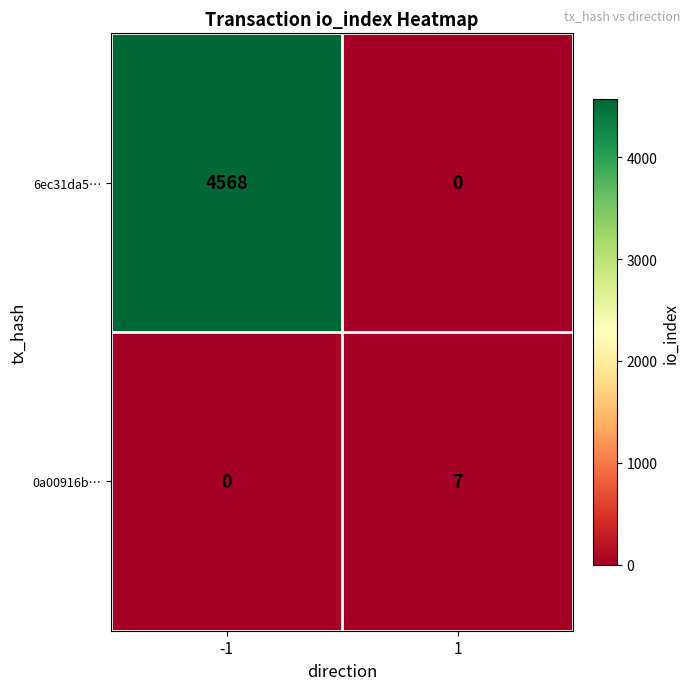

Is it true that 6ec31da5… equals 0 at 1?

True